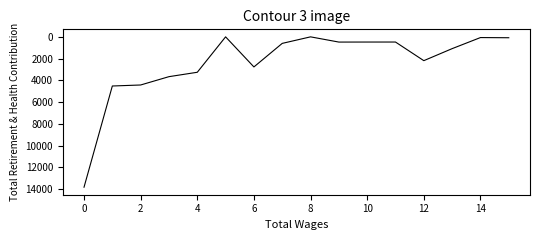

What is the sum of all values?

37875